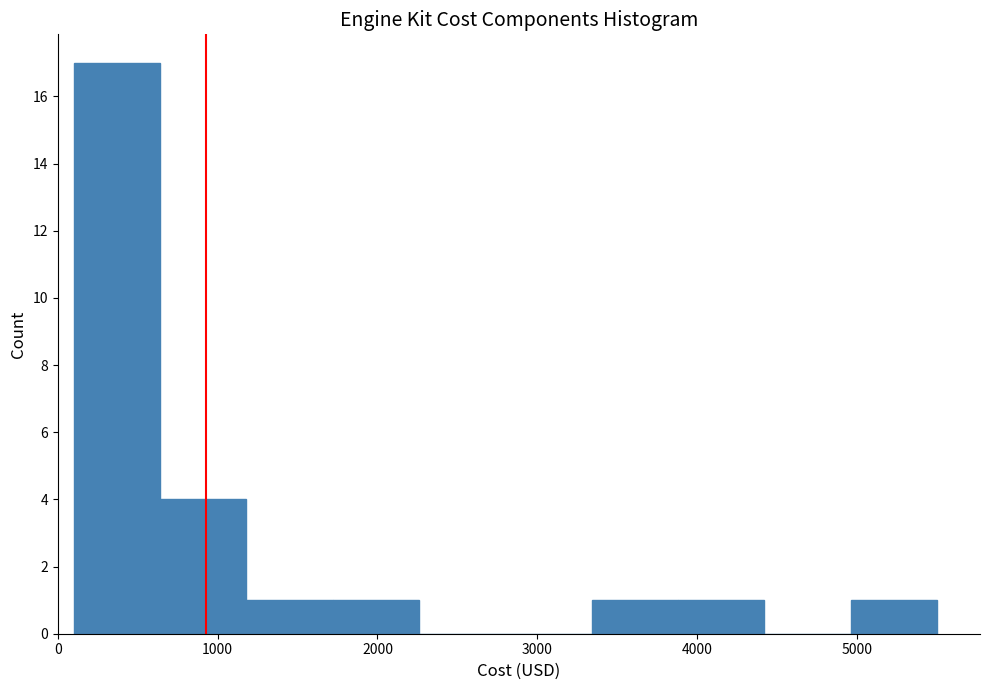

Reading left to right, transcribe this chart: for each bar, give the range it covers on the x-axis and its height. Neither the bar edges nor the heights are printed on the chart, so give them approximately, as read against the axes.

100 to 640: 17
640 to 1180: 4
1180 to 1720: 1
1720 to 2260: 1
2260 to 2800: 0
2800 to 3340: 0
3340 to 3880: 1
3880 to 4420: 1
4420 to 4960: 0
4960 to 5500: 1